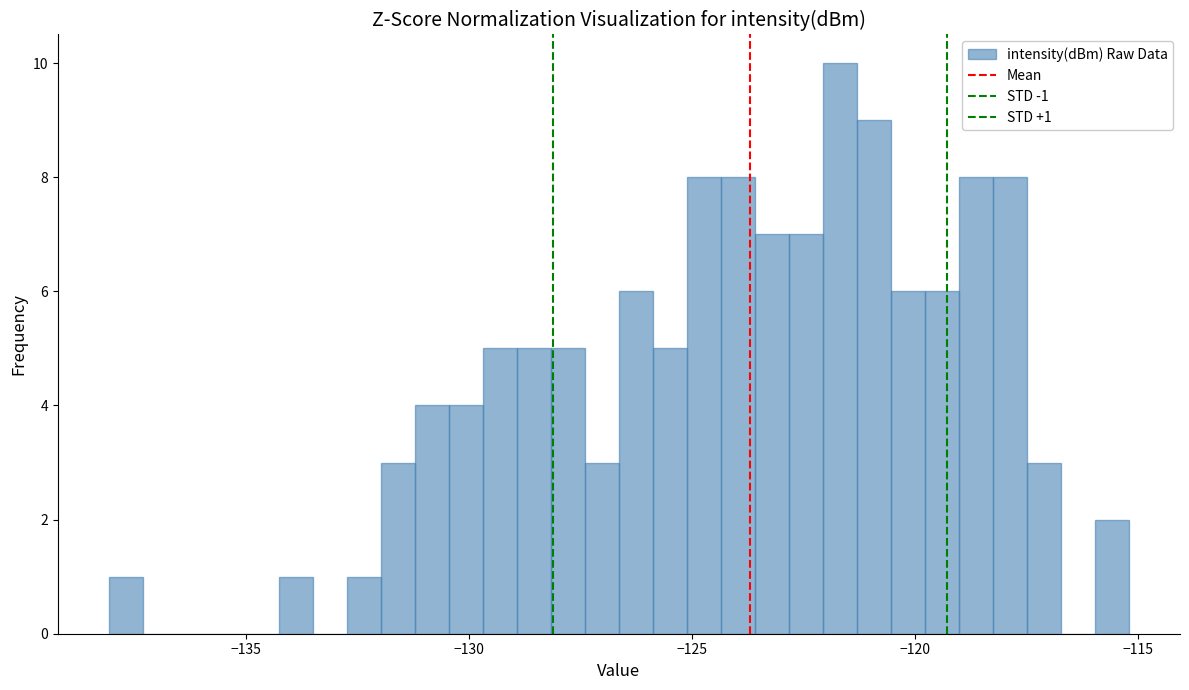

Read against the x-axis, roughly where is the centre of the tallest bar?

-121.5